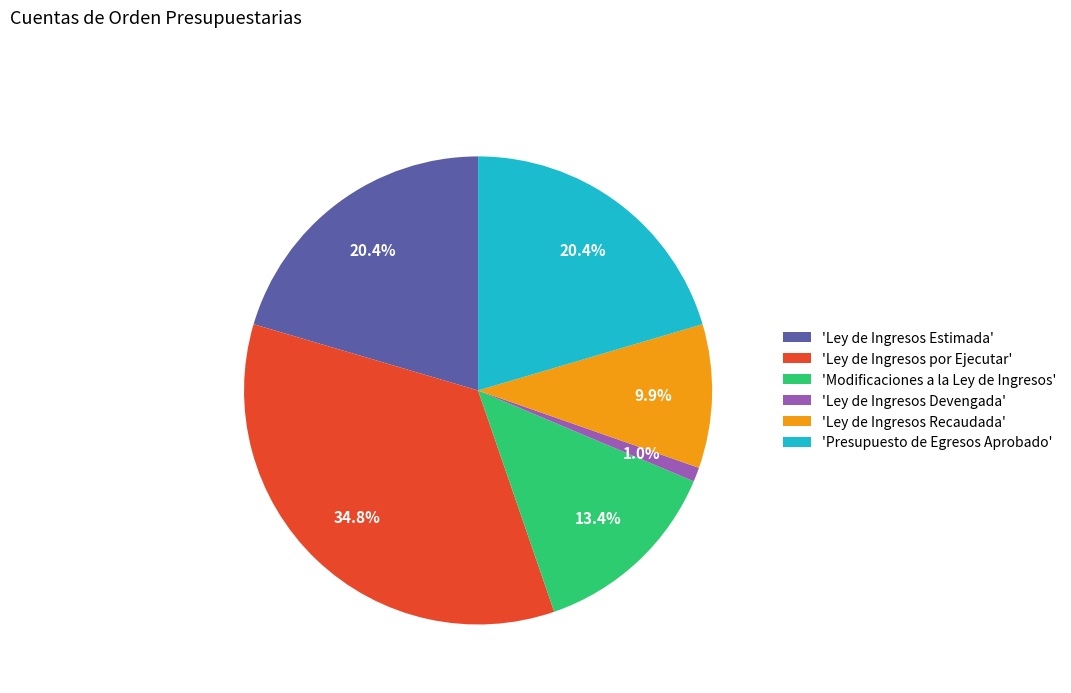

Does 'Ley de Ingresos Recaudada' account for over 50% of the chart?

No